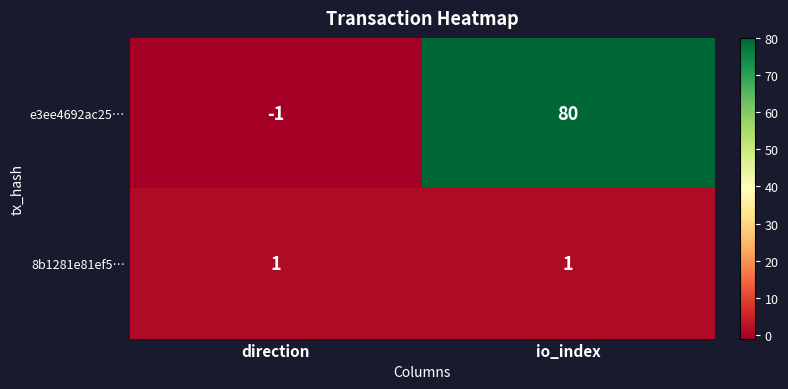

What is the sum of all e3ee4692ac25… values?

79